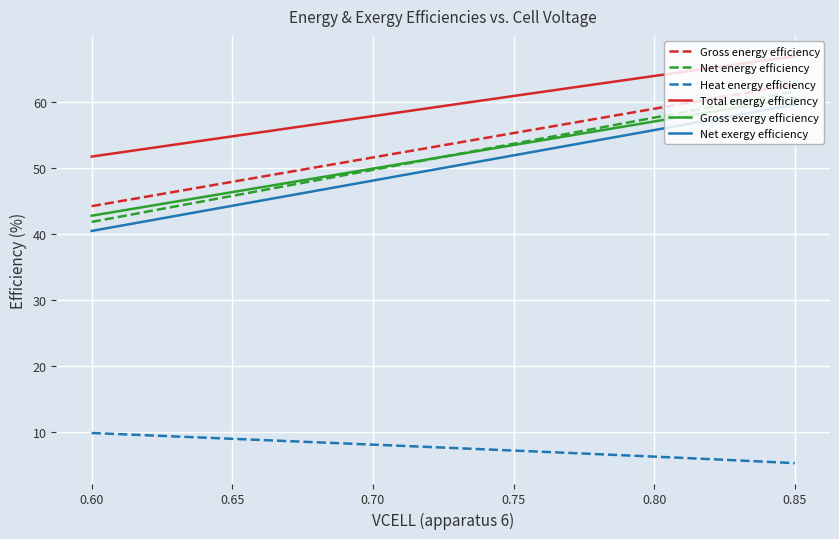

What is the maximum value for Total energy efficiency?

66.8